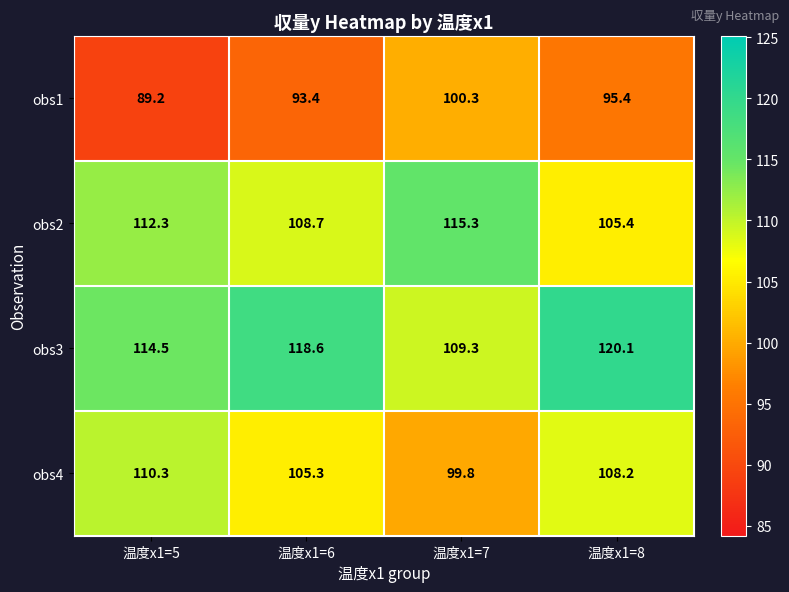

At 温度x1=6, list the series in order from smallest to largest.

obs1, obs4, obs2, obs3